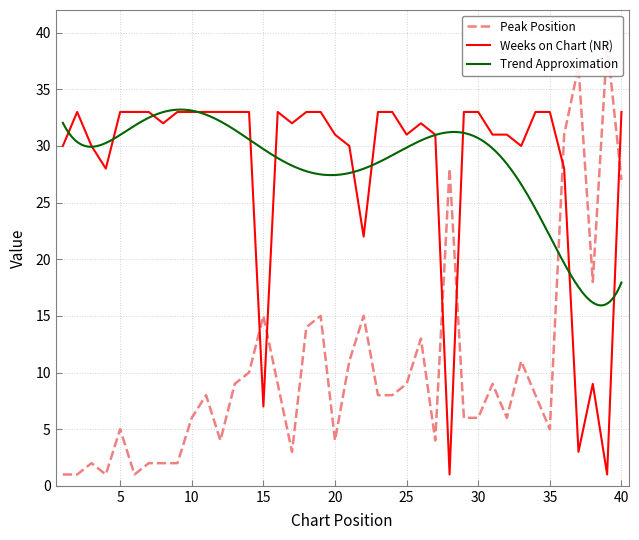

Where is the first local maximum for Weeks on Chart?

2